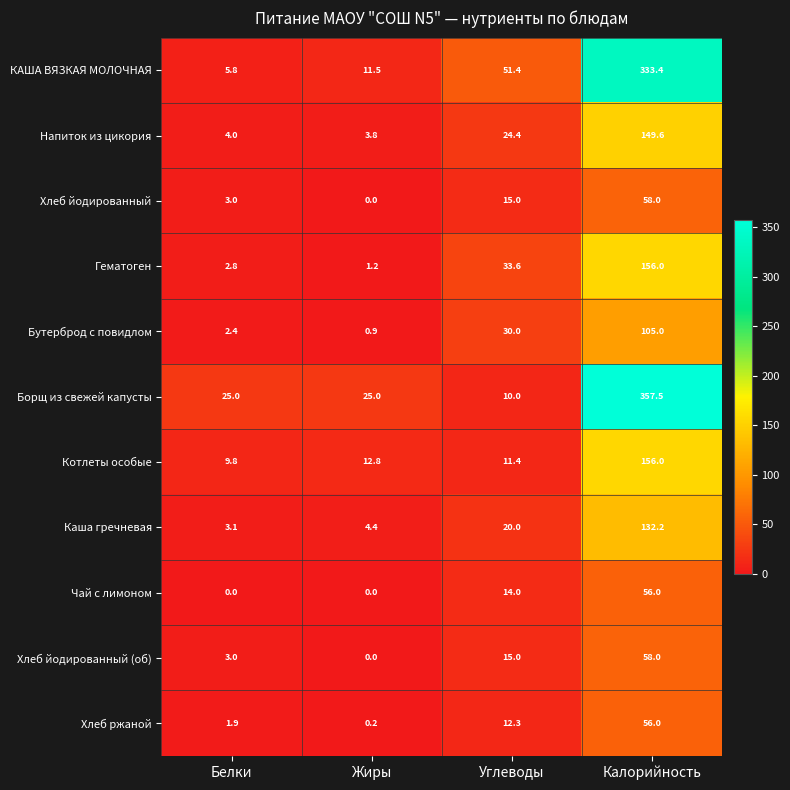

List the labels in order of Напиток из цикория value, largest first.

Калорийность, Углеводы, Белки, Жиры